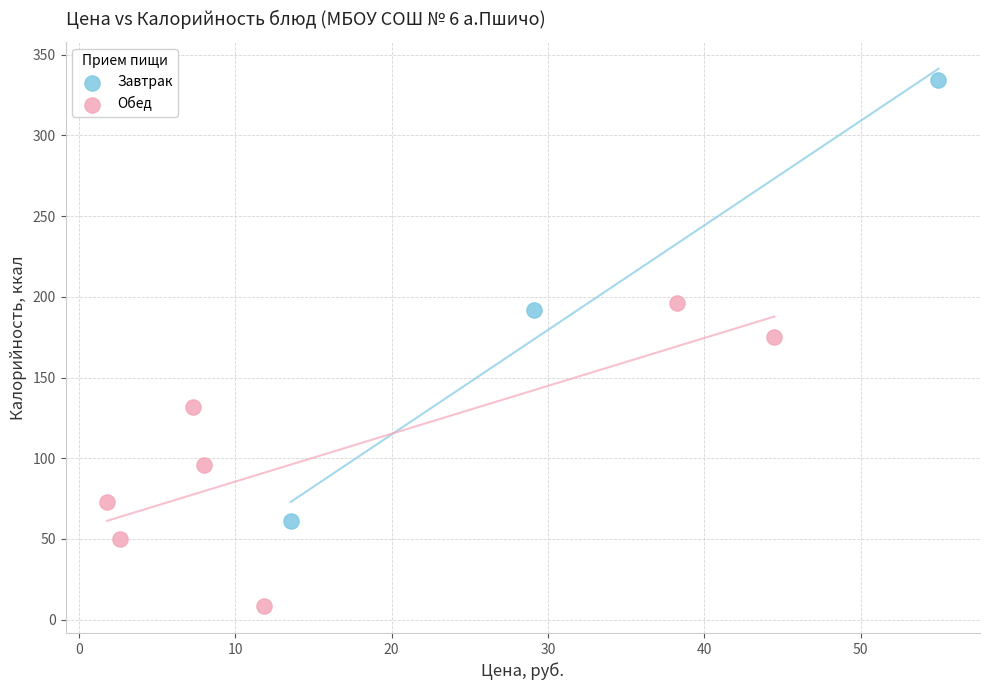

Which series contains the lowest Y value?

Обед